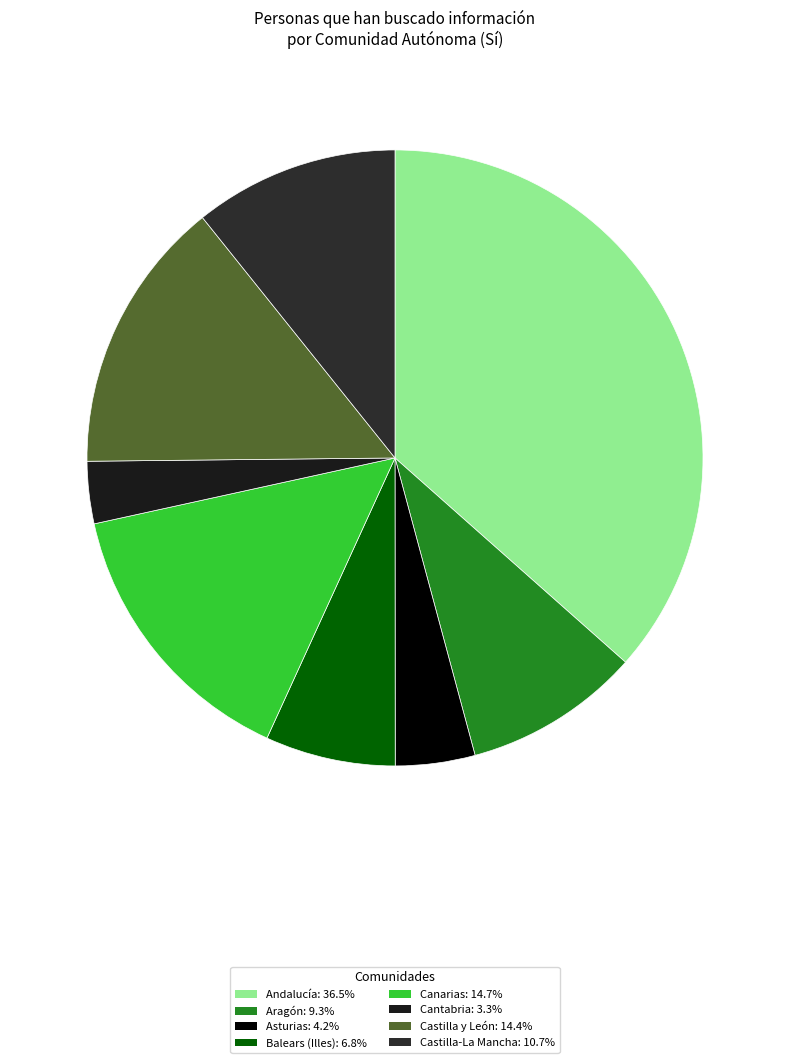

How many slices are in this pie chart?

8